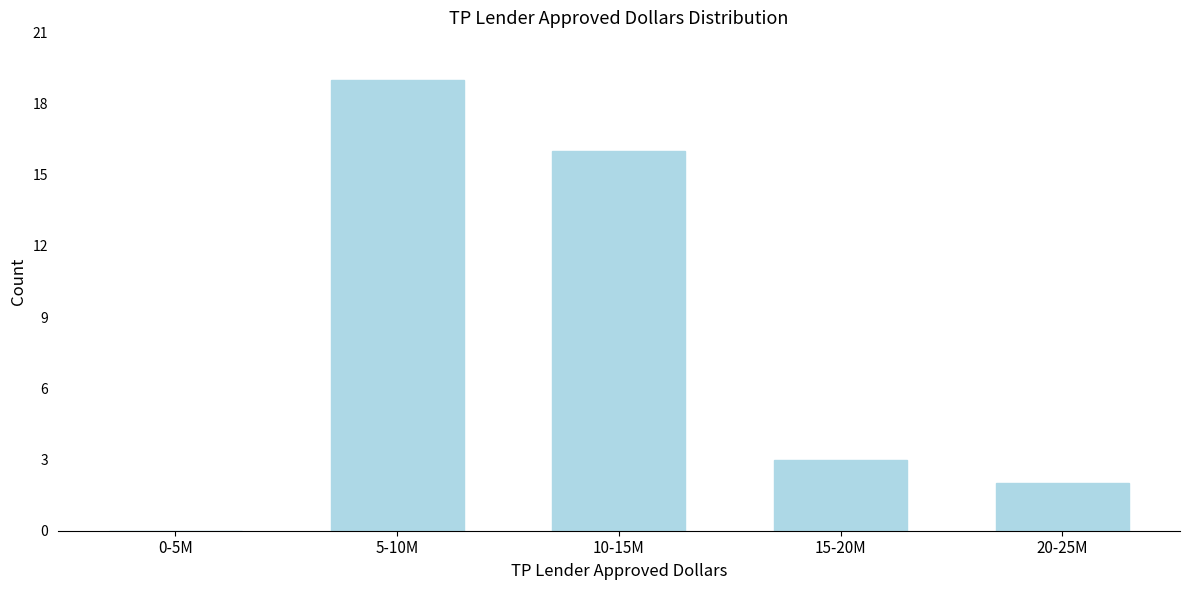

Reading left to right, what are all the values shown in this chart?

0-5M=0	5-10M=19	10-15M=16	15-20M=3	20-25M=2